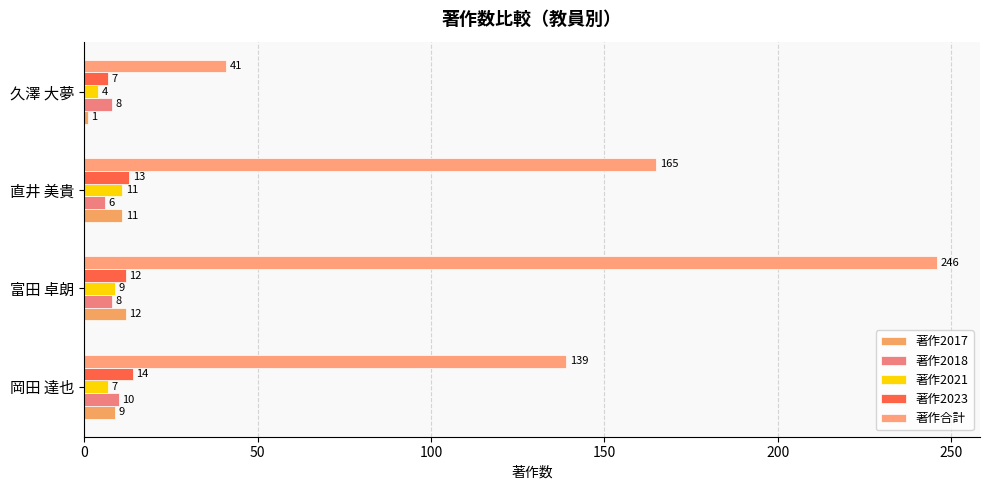

What is the average value of the 著作2018 series?

8